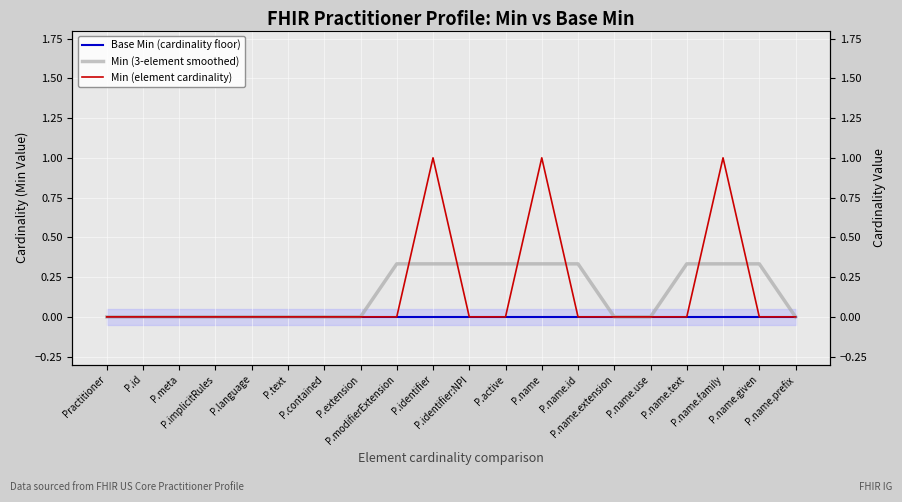

What are all the series names shown in the legend?

Base Min (cardinality floor), Min (3-element smoothed), Min (element cardinality)